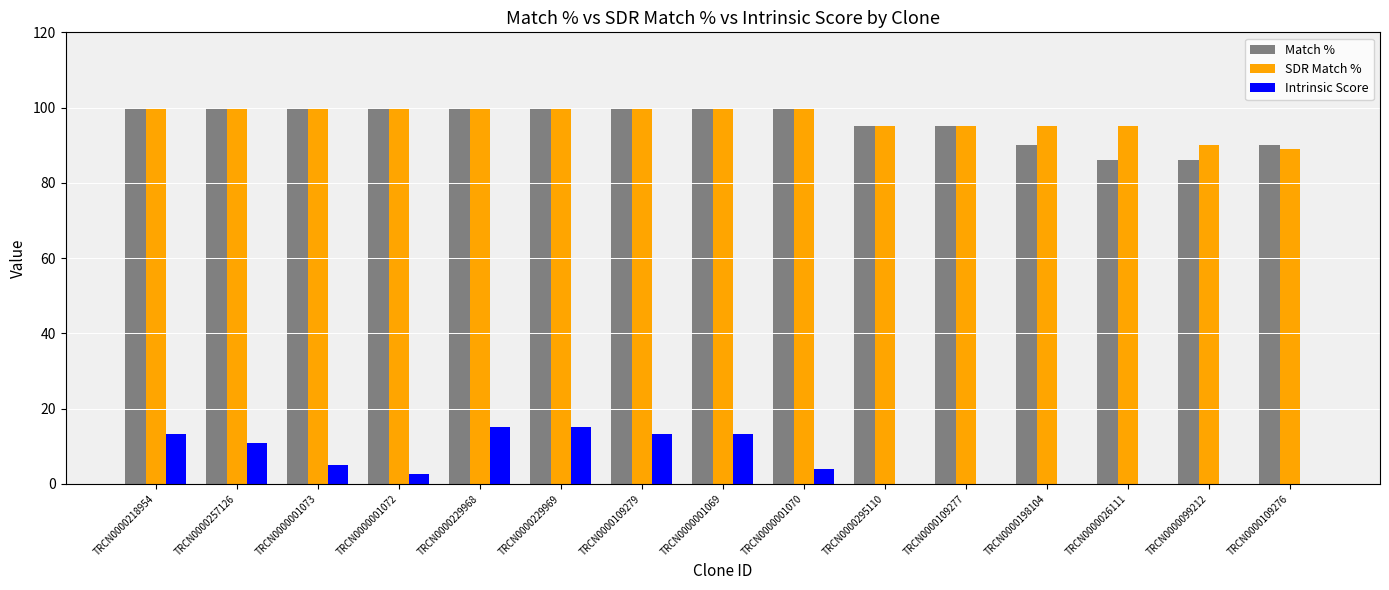

Between TRCN0000218954 and TRCN0000109276, which series saw the biggest shift?

Intrinsic Score